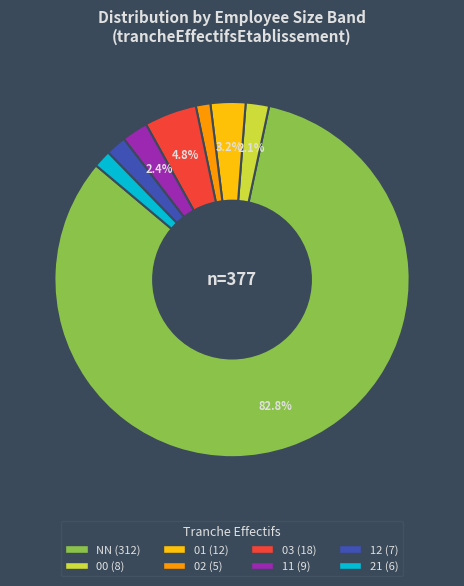

Combined, do 00 and 12 account for over 50%?

No